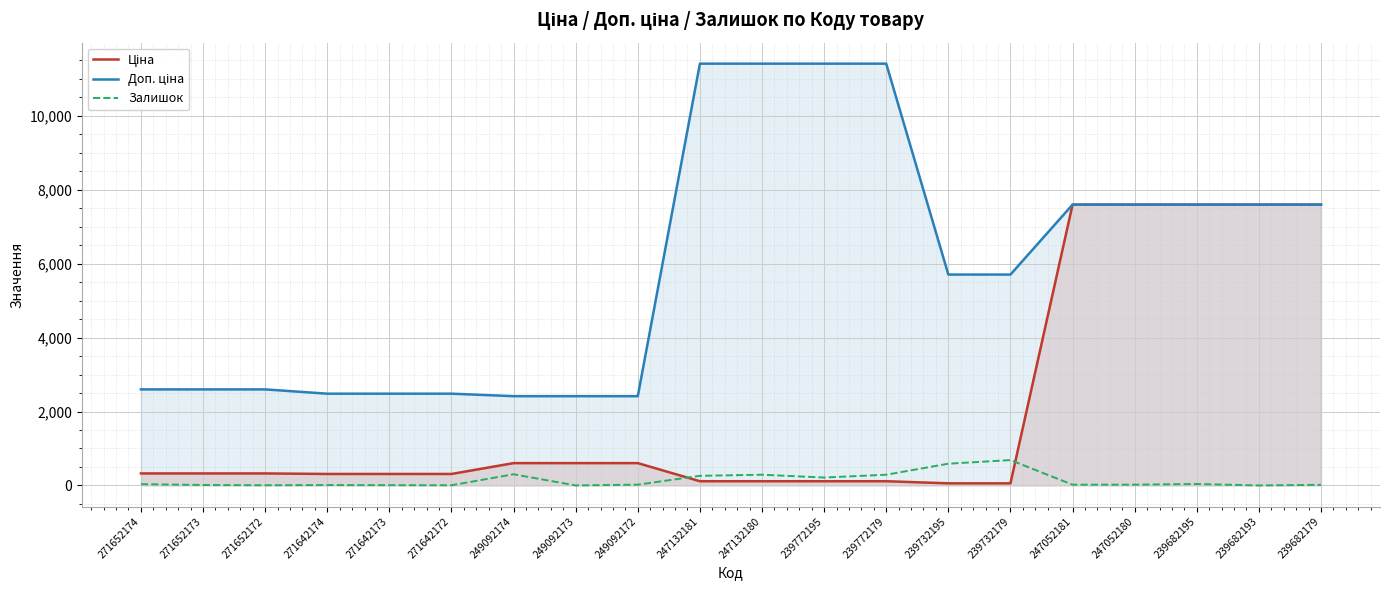

Read the Залишок value at 271642172.

5.0